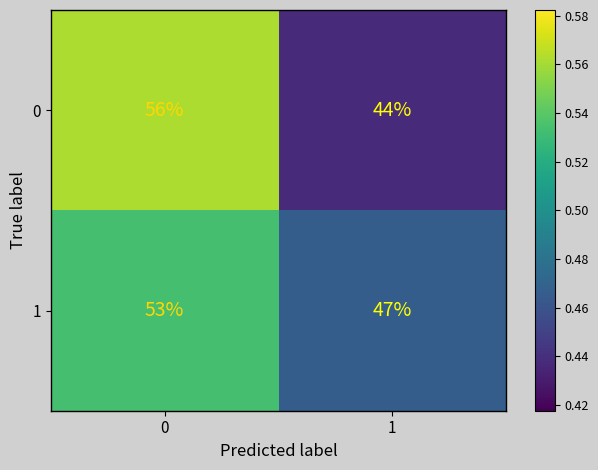

What is the total value across all series at 0?

109